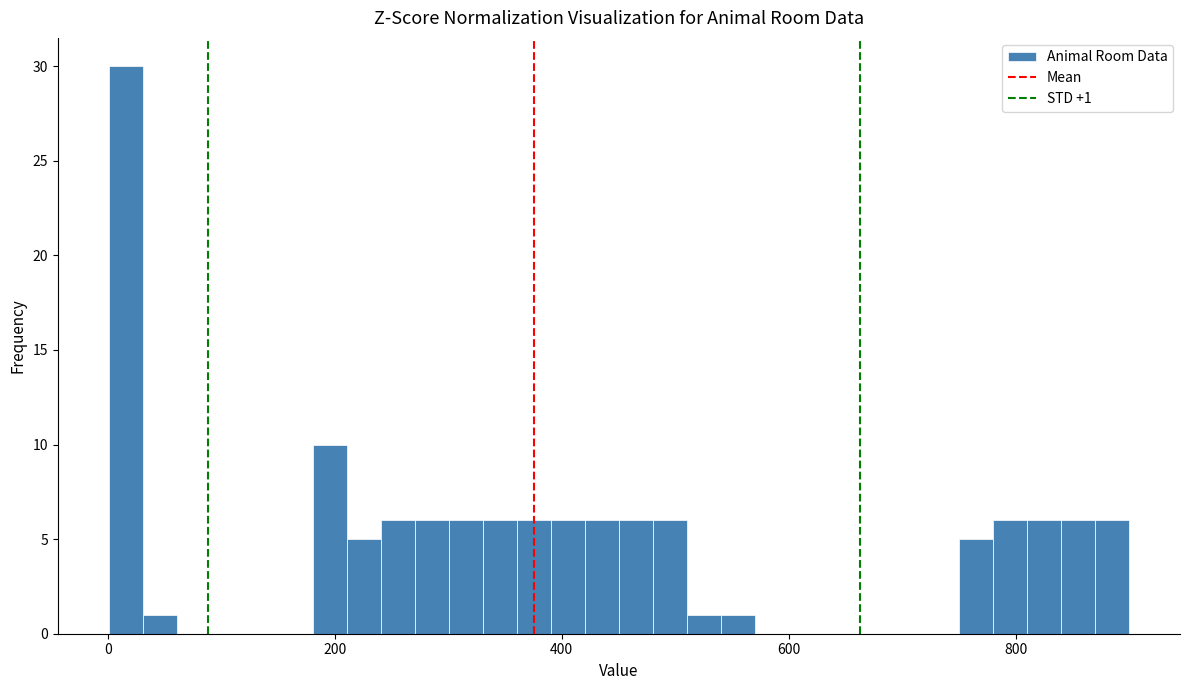

Read against the x-axis, roughly where is the centre of the tallest bar?

20